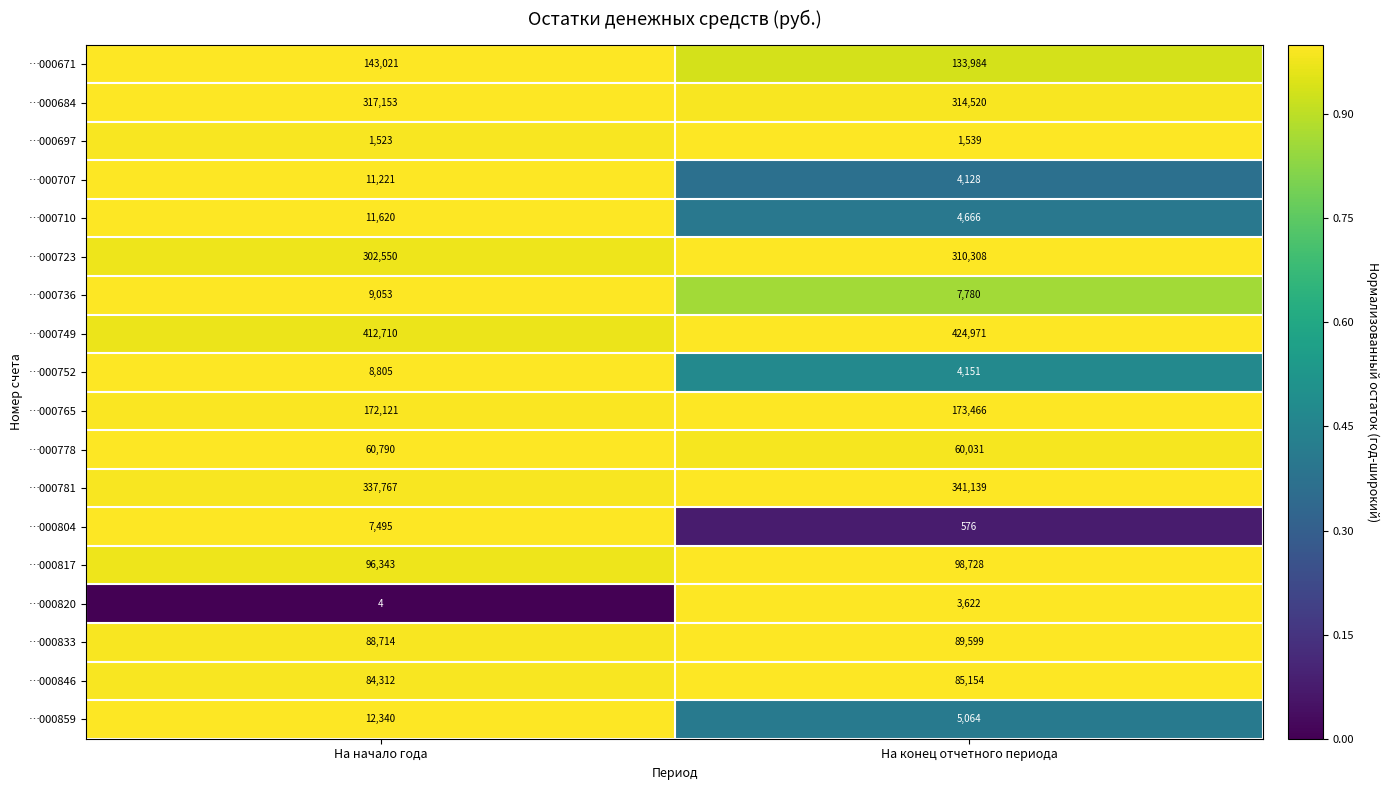

At which category is the sum across all series the highest?

На начало года